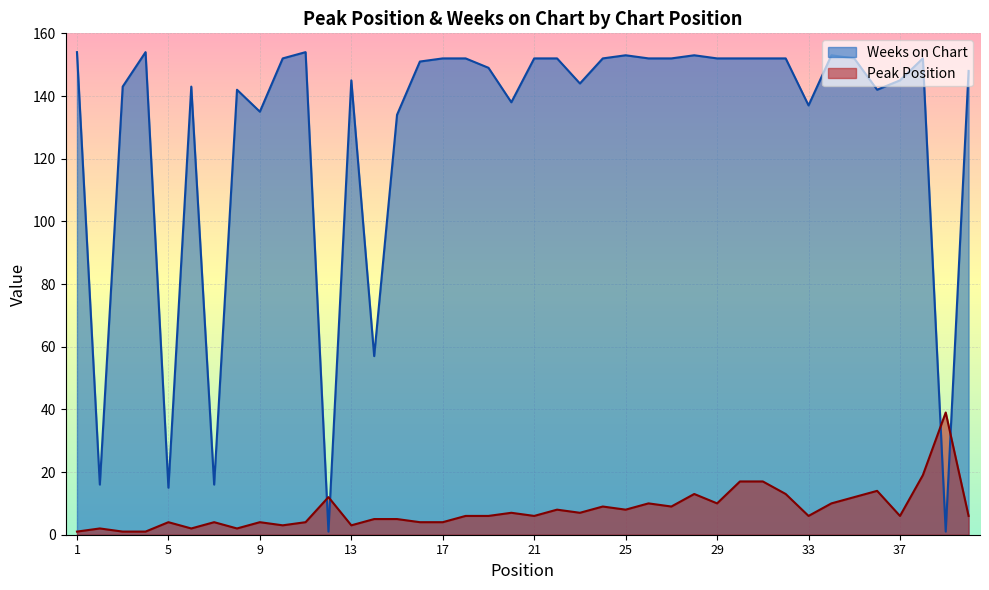

At which category is the sum across all series the highest?

38